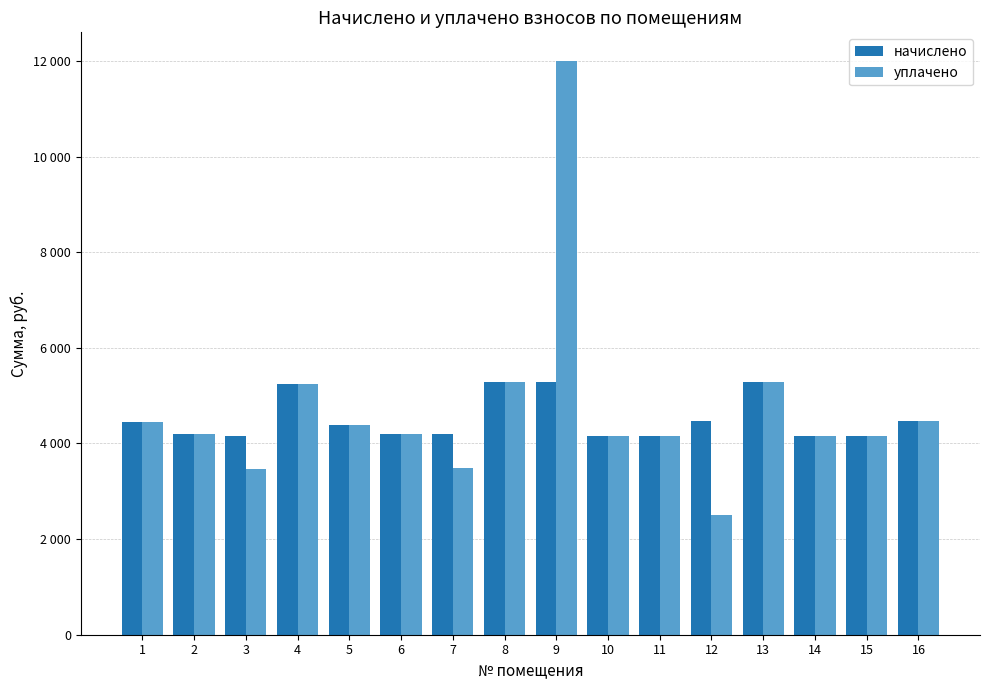

Are the bars horizontal?

No